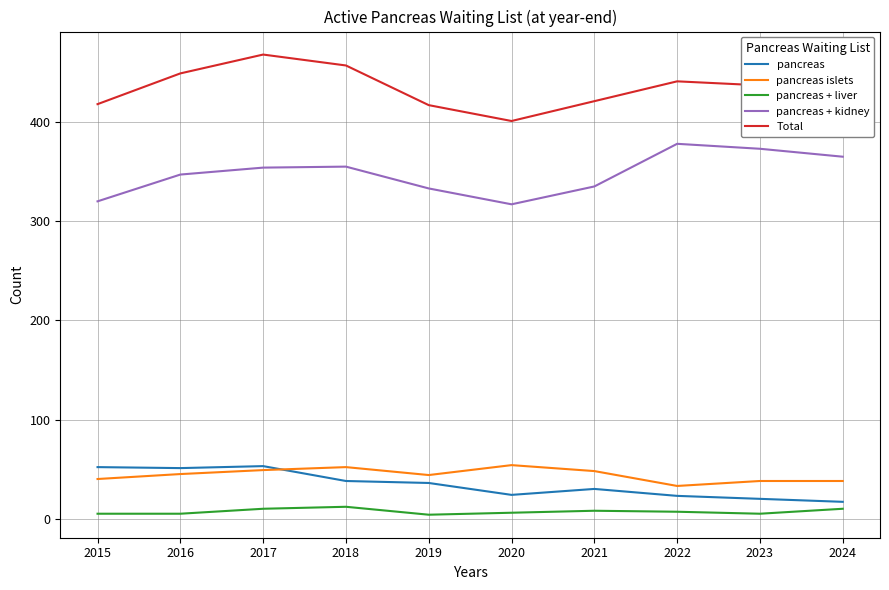

Rank the series at 2015 from highest to lowest value.

Total, pancreas + kidney, pancreas, pancreas islets, pancreas + liver